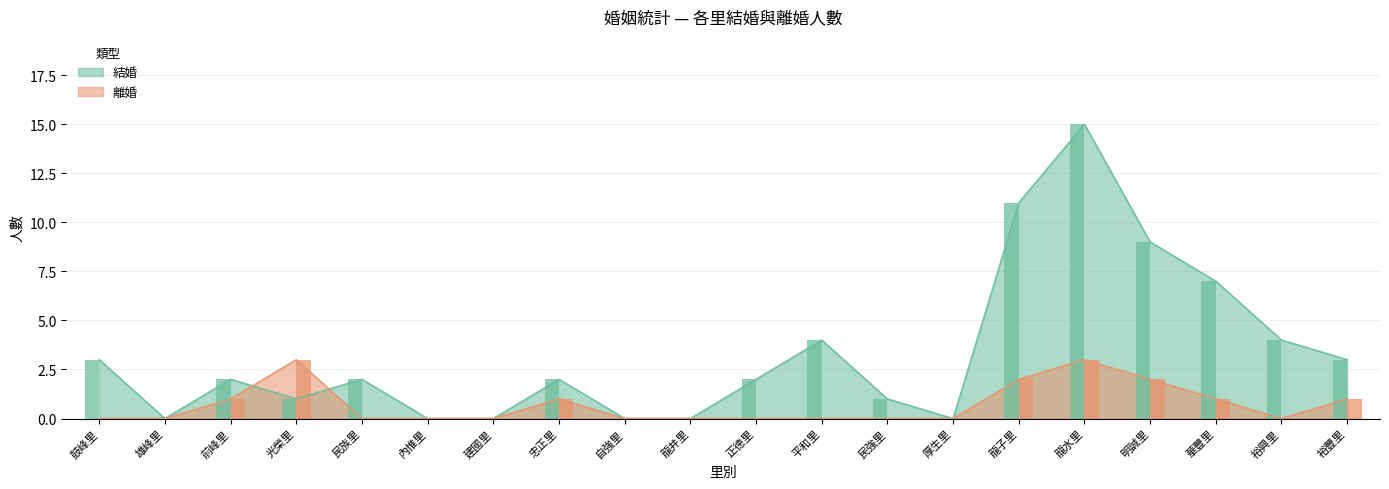

The 結婚 series shows 7 at 厚生里. True or false?

False